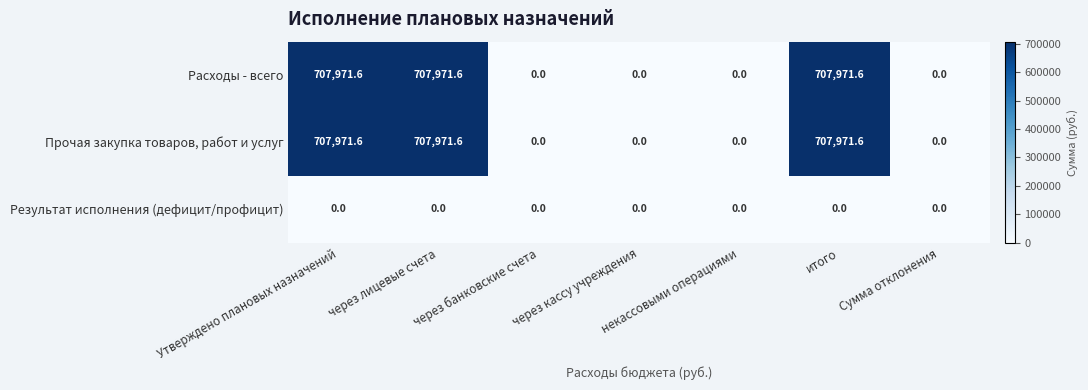

What is the highest value of the Расходы - всего series?

707971.6